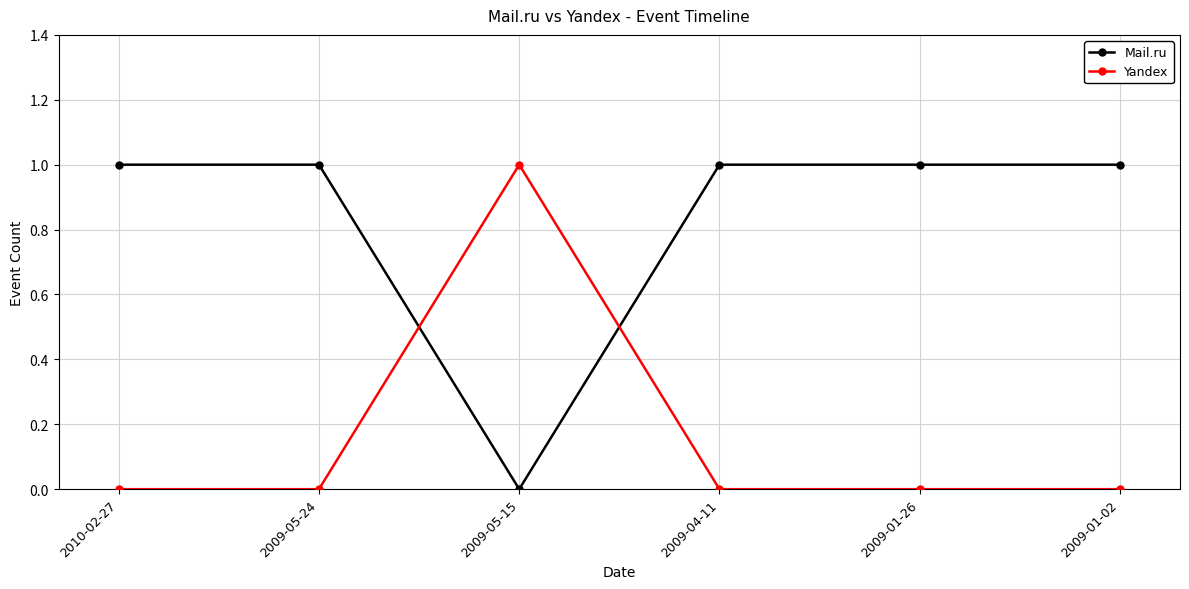

Between which two adjacent categories do Mail.ru and Yandex first intersect?

2009-05-24 and 2009-05-15